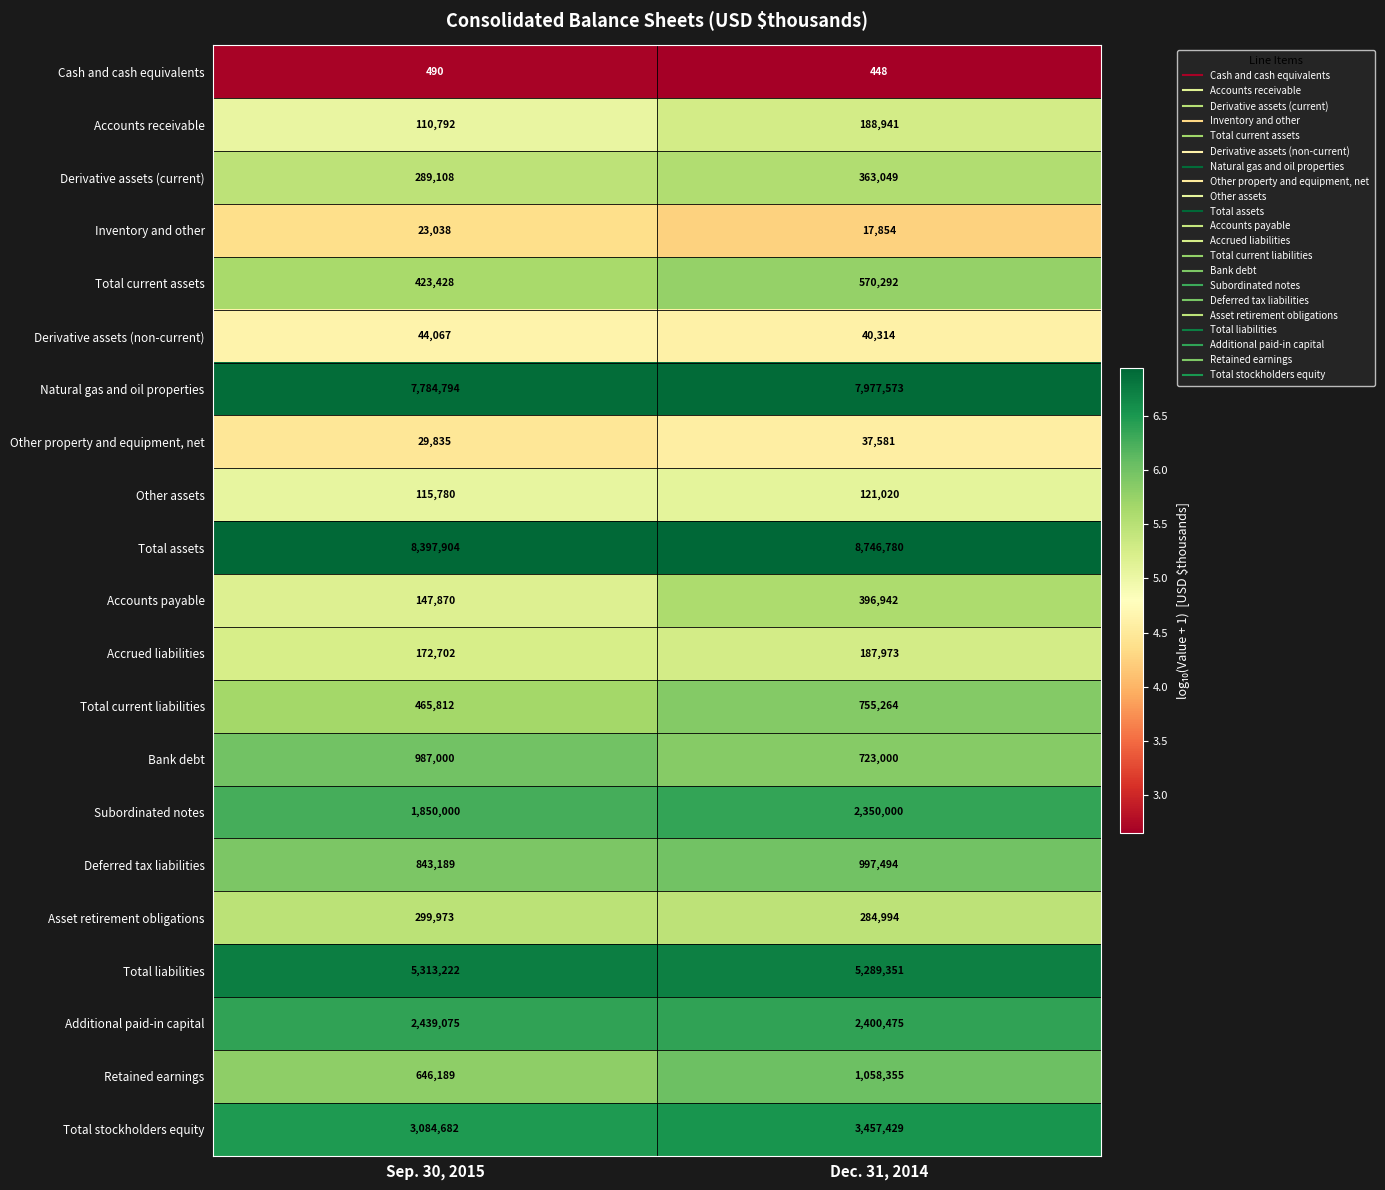

What is the difference between the maximum and minimum values in the Derivative assets (current) series?

73941